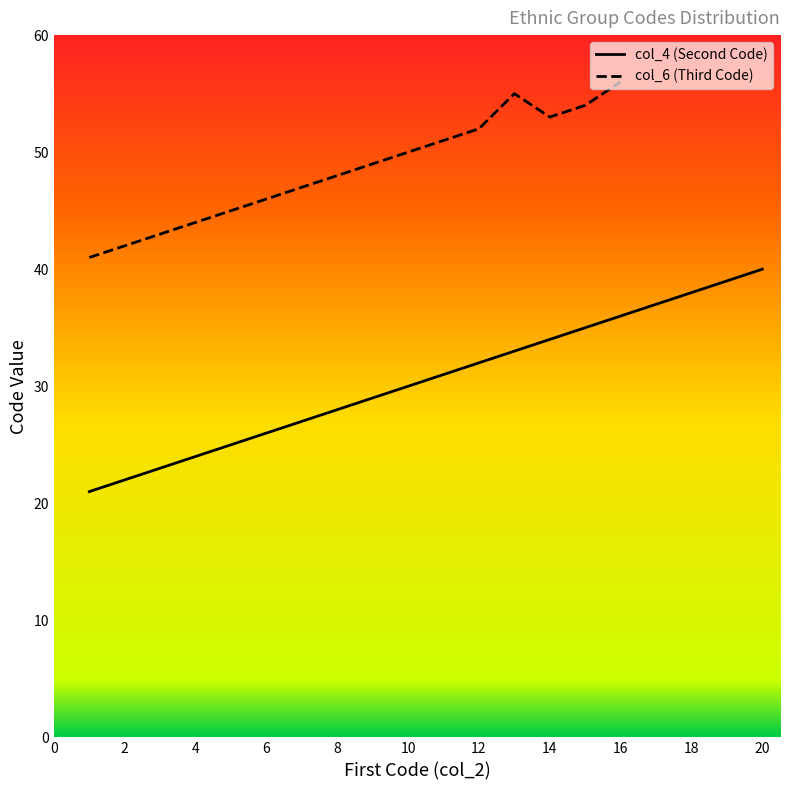

What is the change in value from 5 to 16?

+11